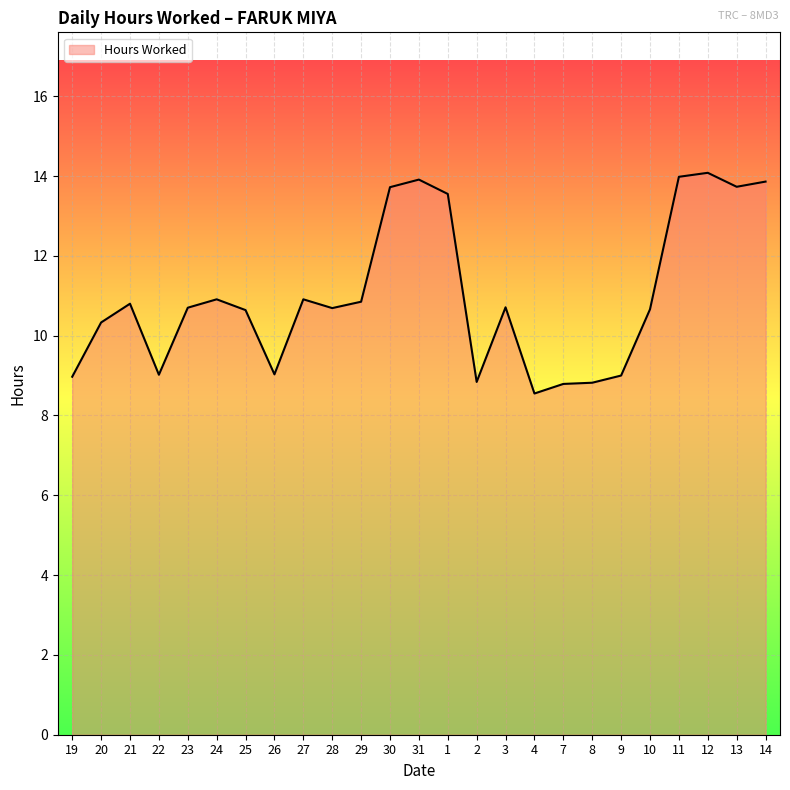

How many lines are shown in the chart?

1